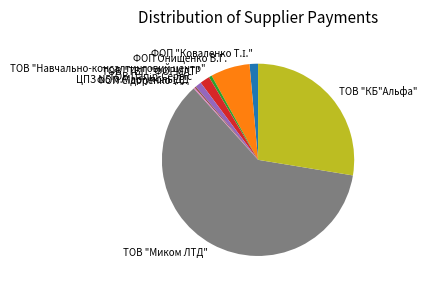

Is there any slice that represents more than half of the pie?

Yes